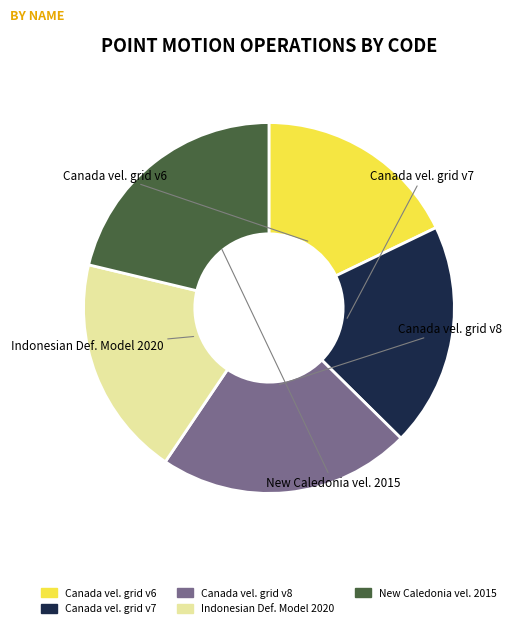

Is there a majority slice in this chart?

No